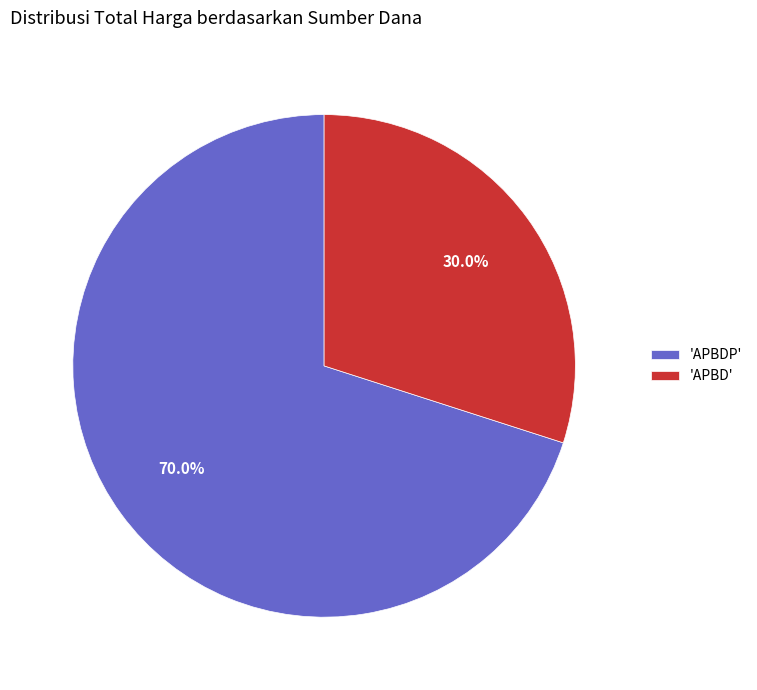

What is the total percentage of 'APBD' and 'APBDP'?

100.0%